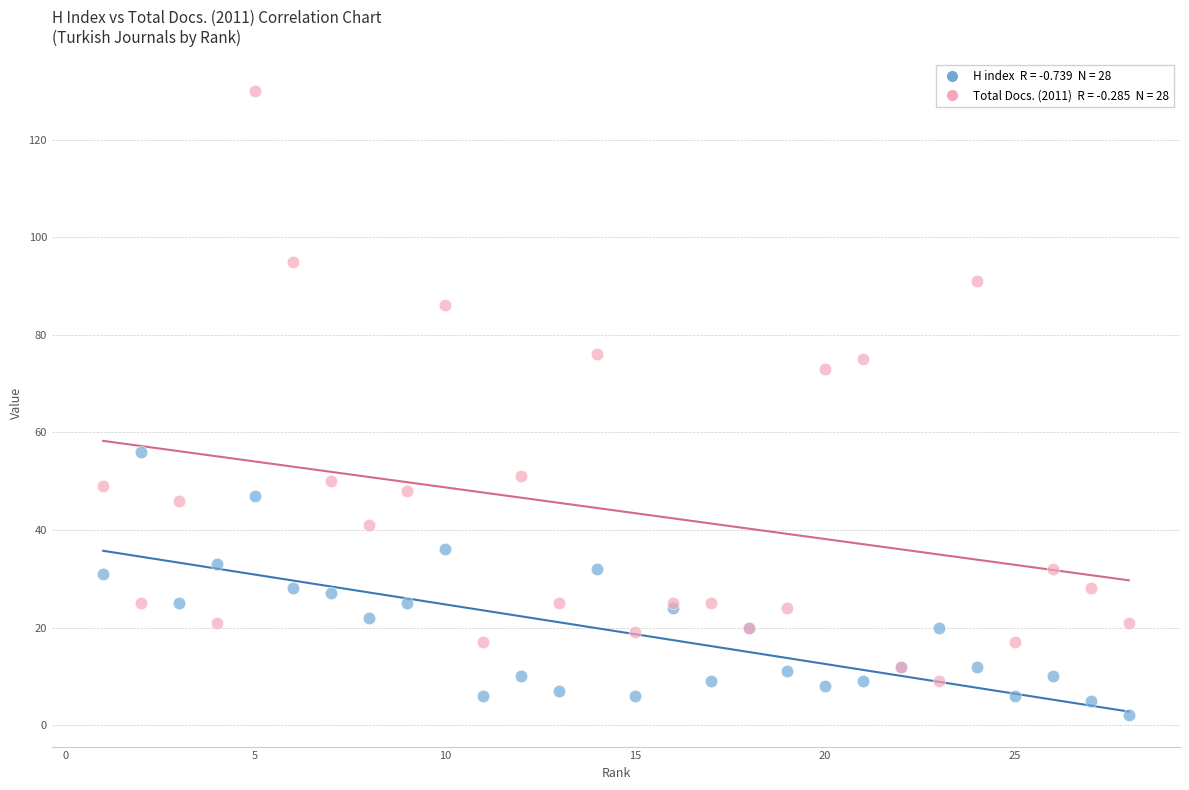

Across all series, what Y value is closest to 66?

73